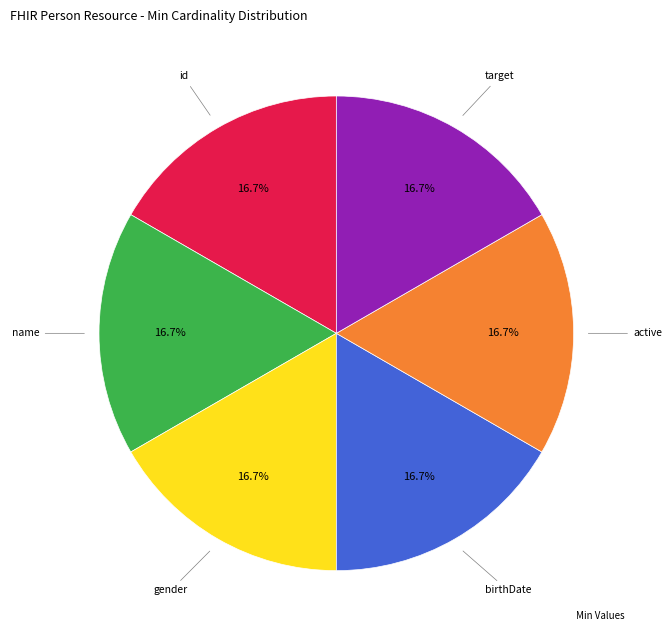

Is there any slice that represents more than half of the pie?

No